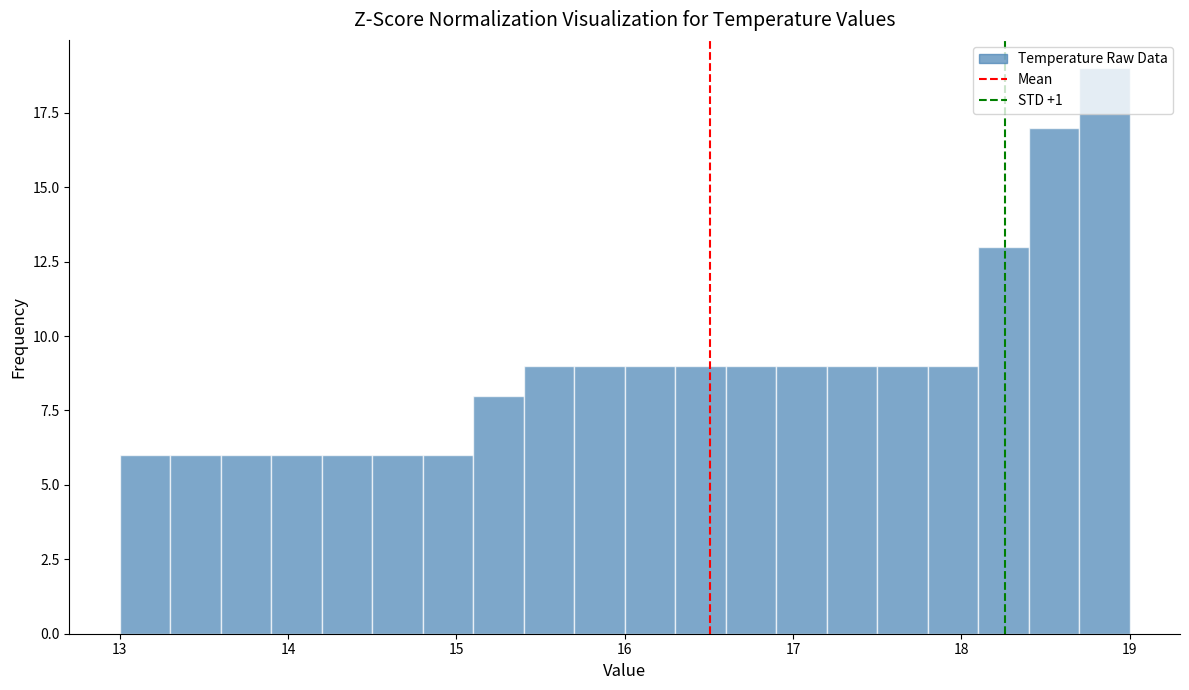

Read against the x-axis, roughly where is the centre of the tallest bar?

18.9